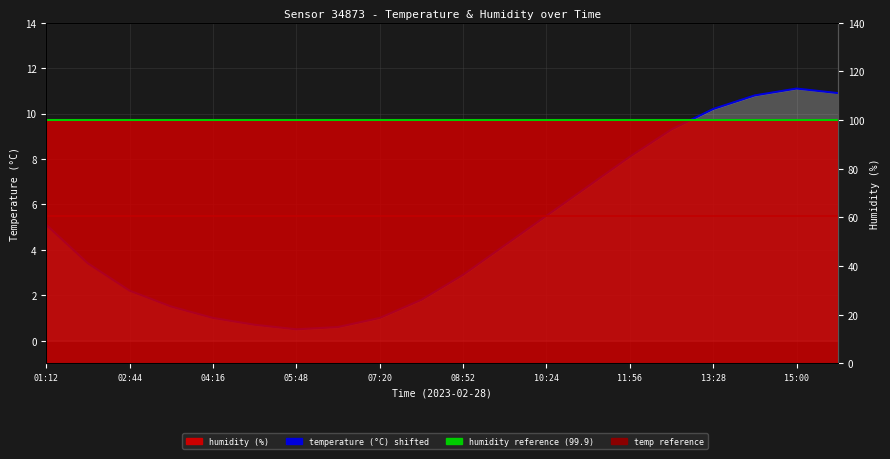

List the labels in order of value, smallest first.

05:48, 06:34, 05:02, 04:16, 07:20, 03:30, 08:06, 02:44, 08:52, 01:58, 09:38, 01:12, 10:24, 11:10, 11:56, 12:42, 13:28, 14:14, 15:46, 15:00